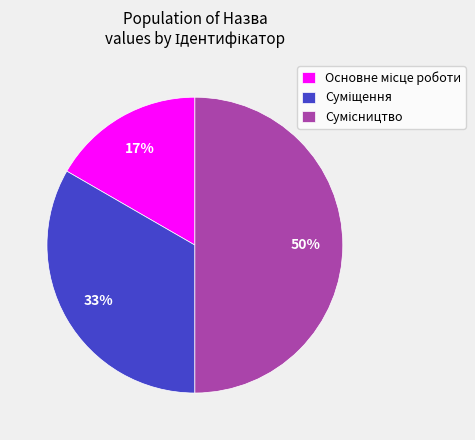

To the nearest percent, what is the difference between the largest and smallest slice percentages?

33%